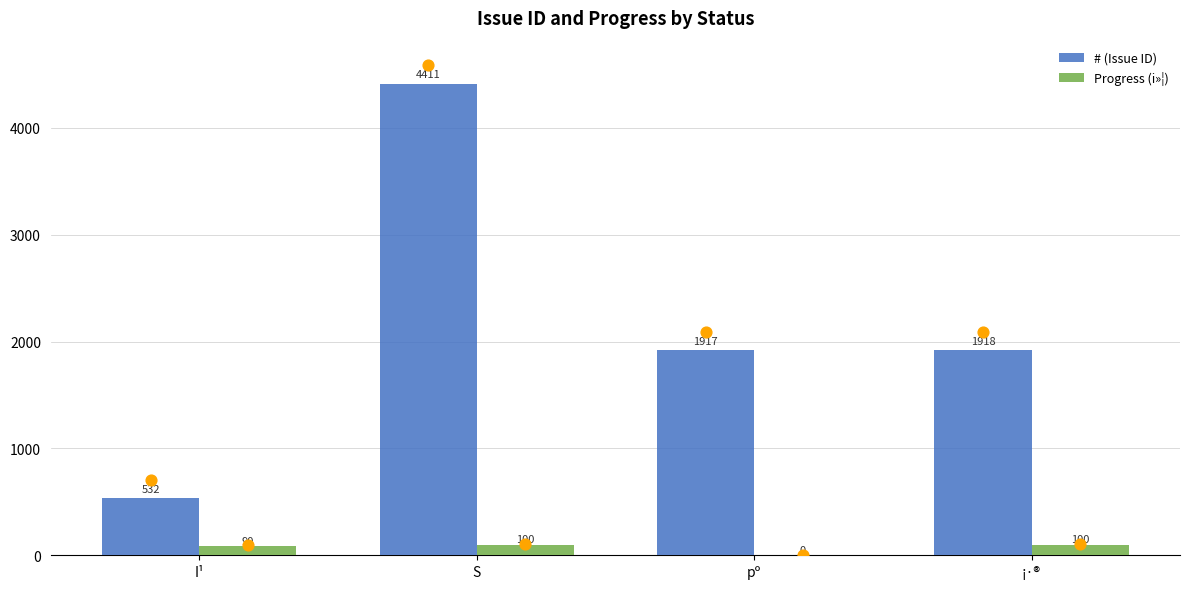

At which category is the sum across all series the highest?

S